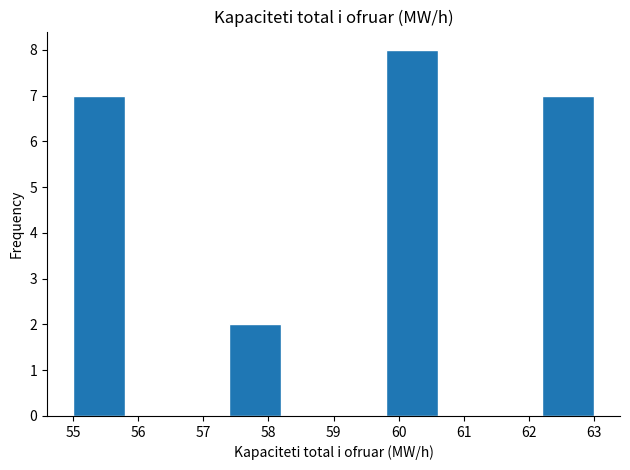

Reading left to right, transcribe this chart: for each bar, give the range it covers on the x-axis and its height. The values are not printed on the chart, so give them approximately, as read against the axis.

55.0 to 55.8: 7
55.8 to 56.6: 0
56.6 to 57.4: 0
57.4 to 58.2: 2
58.2 to 59.0: 0
59.0 to 59.8: 0
59.8 to 60.6: 8
60.6 to 61.4: 0
61.4 to 62.2: 0
62.2 to 63.0: 7